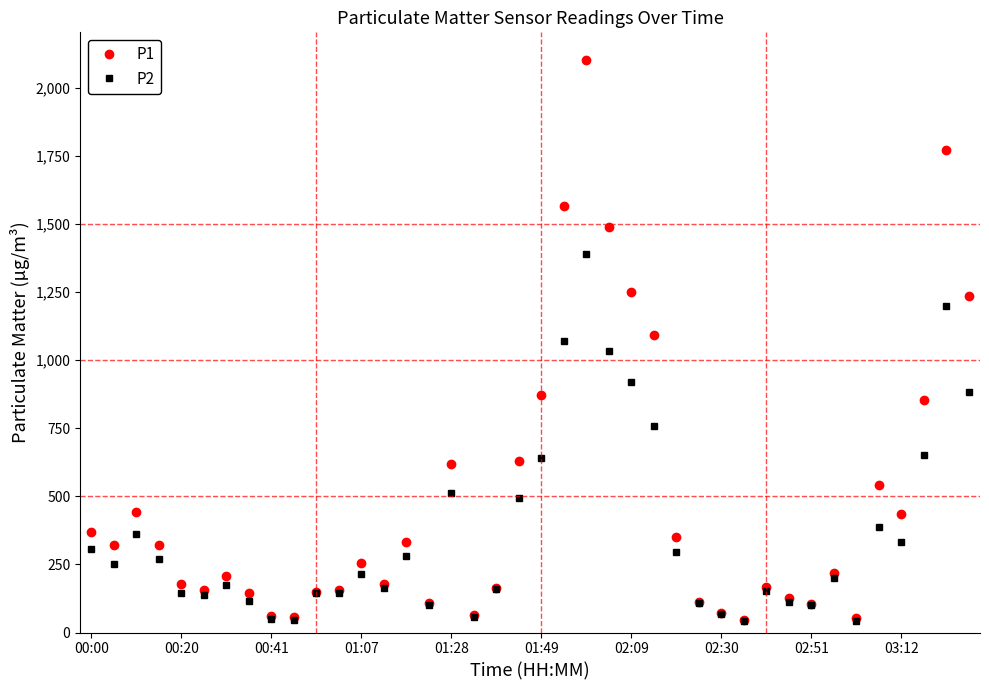

In P1, how many points are lower than both neighbors (excluding endpoints)?

10